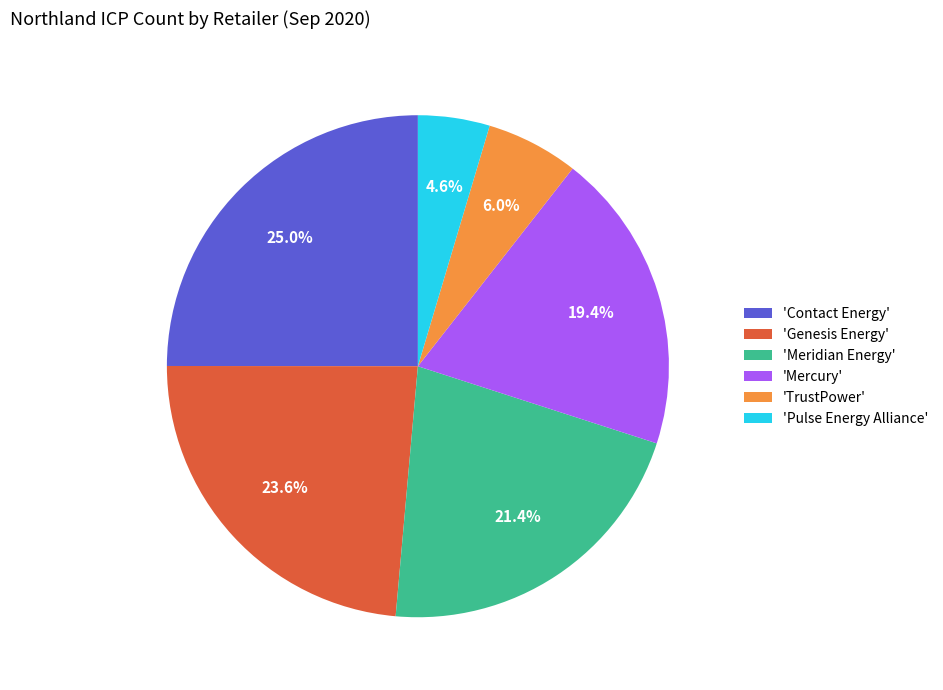

Which category has the biggest portion of the pie?

'Contact Energy'